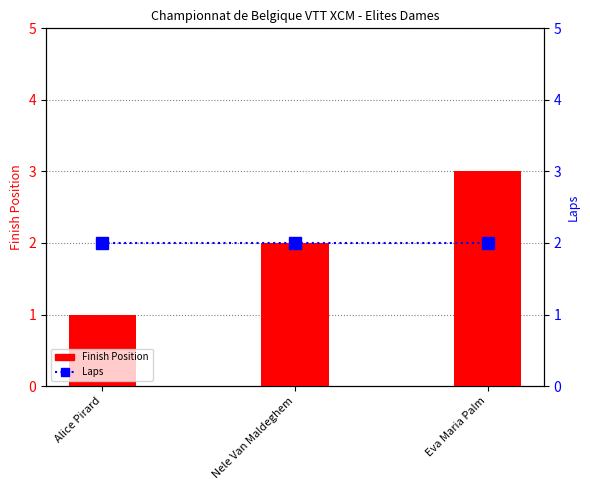

At which label is Finish Position closest to 2?

Nele Van Maldeghem